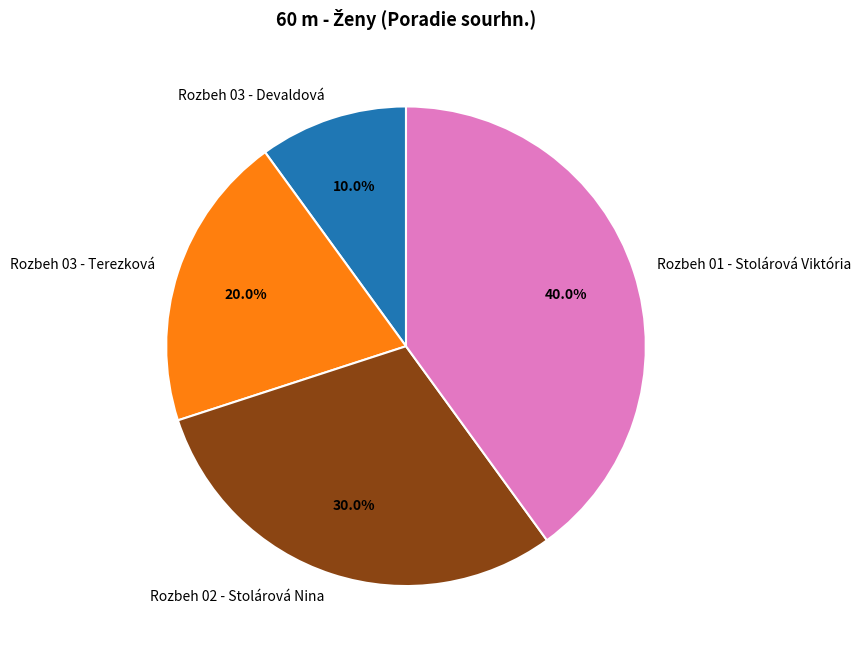

Which slice is the largest?

Rozbeh 01 - Stolárová Viktória